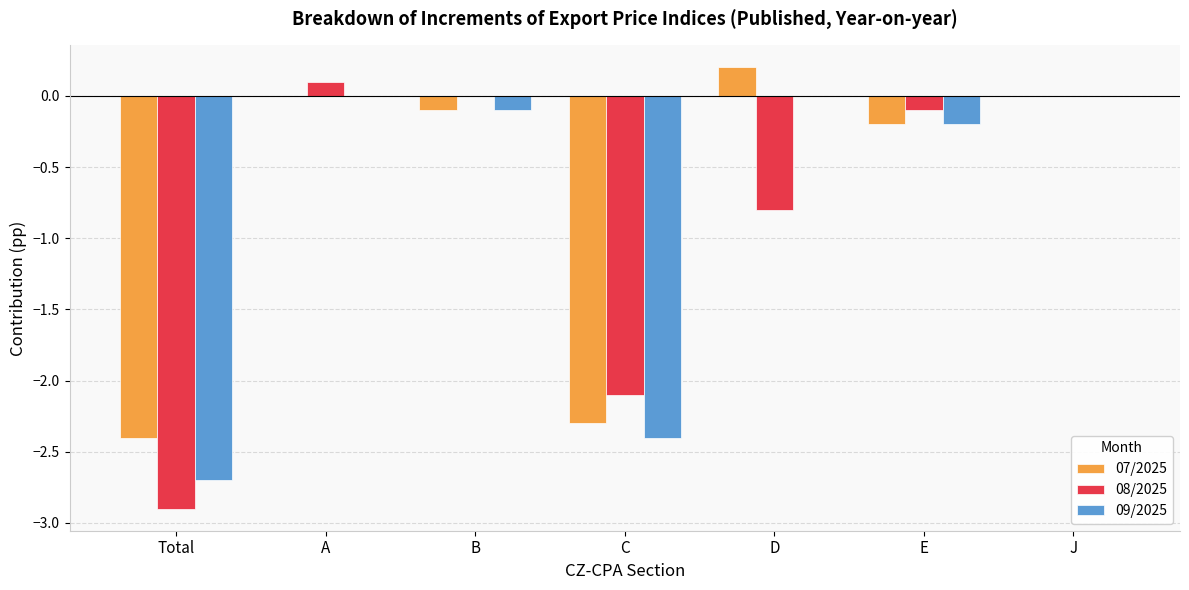

True or false: 09/2025 has a value of 0.0 at D.

True